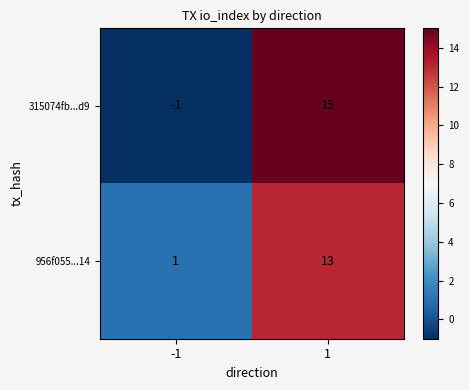

Reading left to right, extract all data points from this chart.

315074fb...d9: -1	15
956f055...14: 1	13